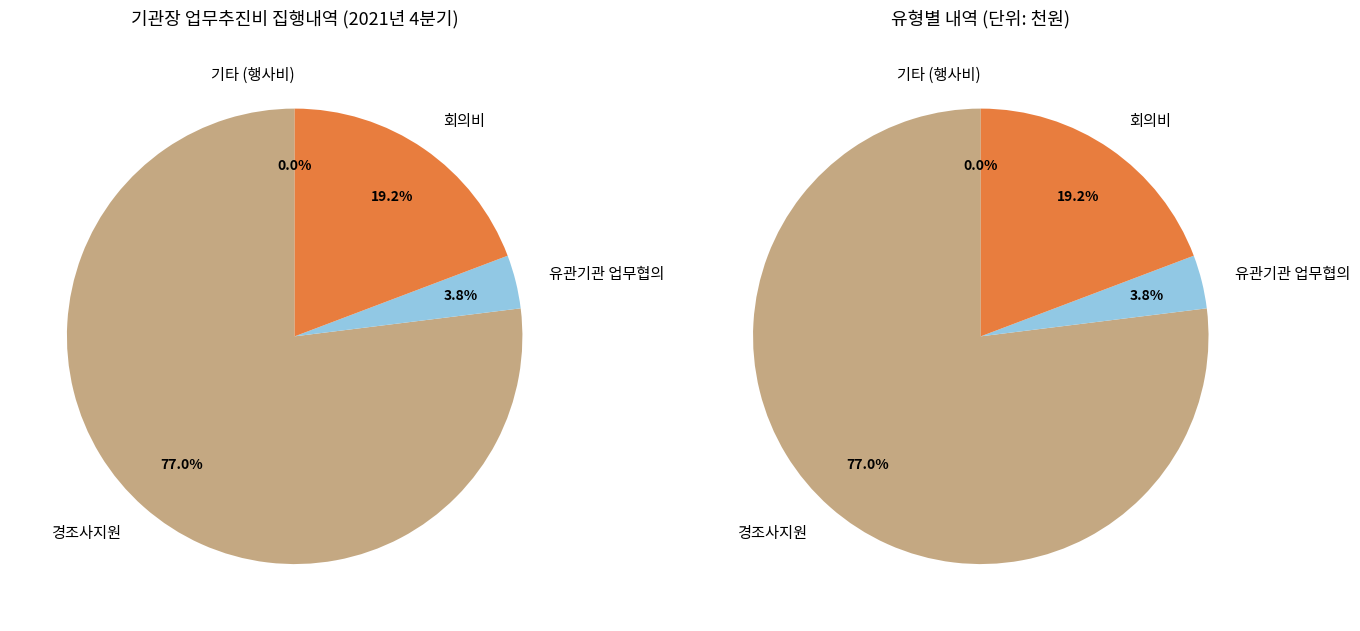

How many segments does this pie chart have?

4